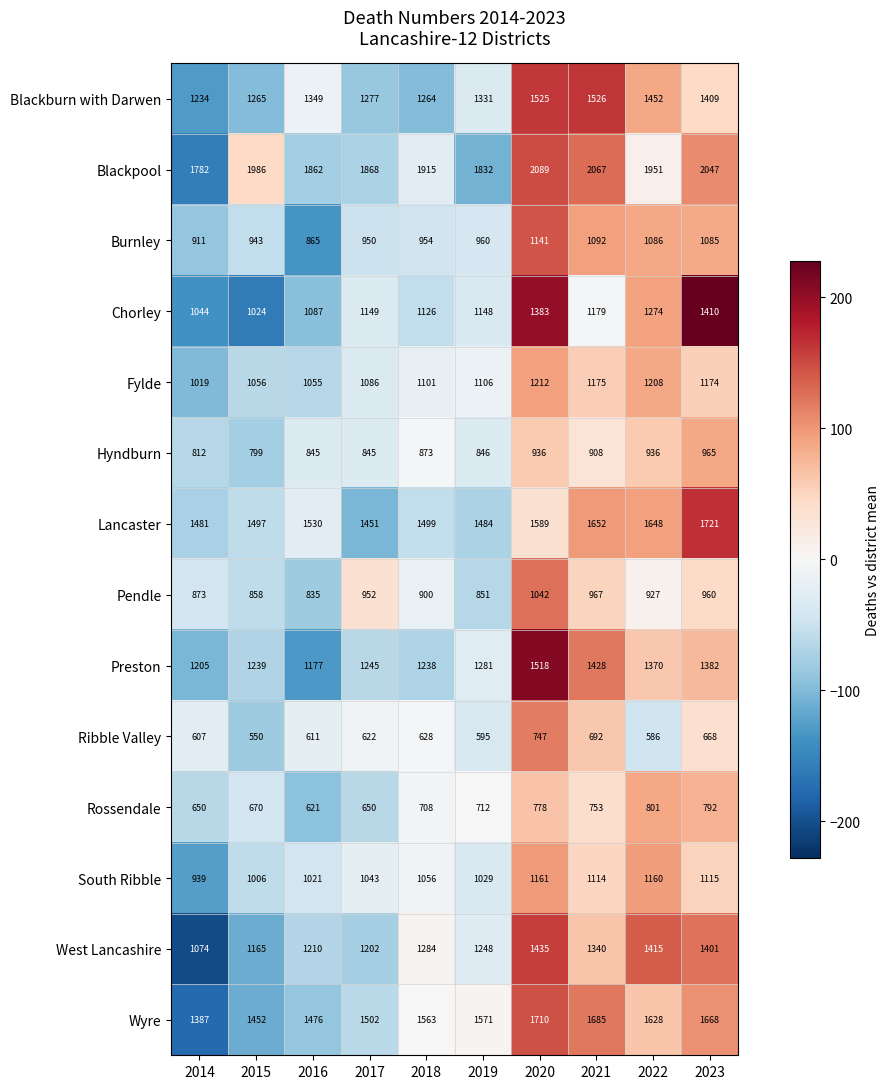

Which series has the largest total across all categories?

Blackpool